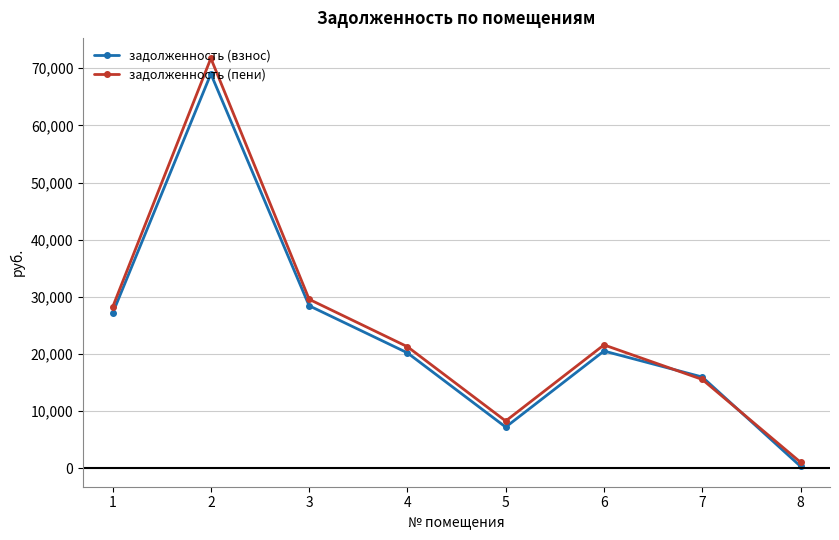

What is the average value of the задолженность (взнос) series?

23607.0